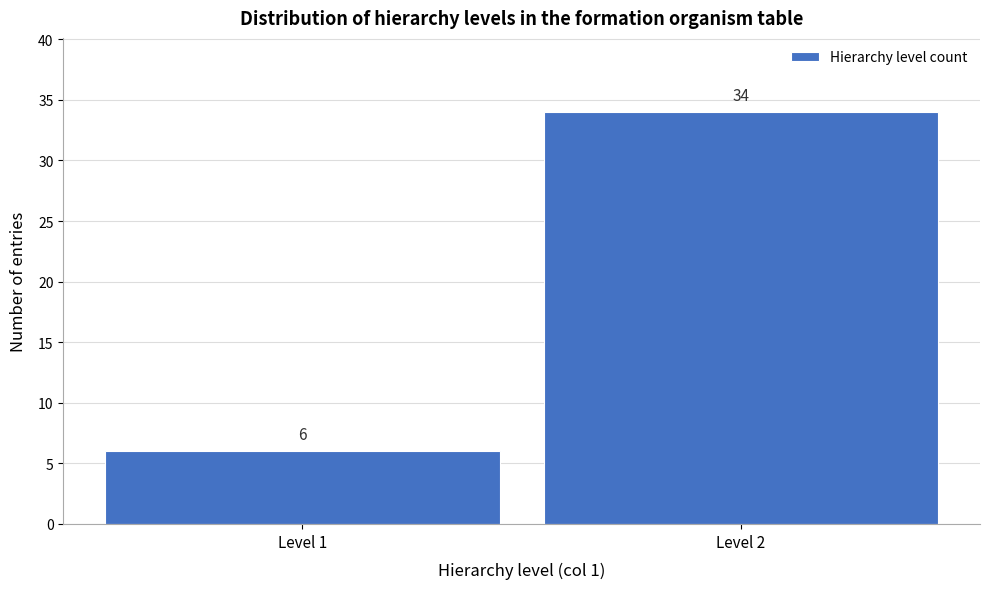

Reading left to right, what are all the values shown in this chart?

6	34